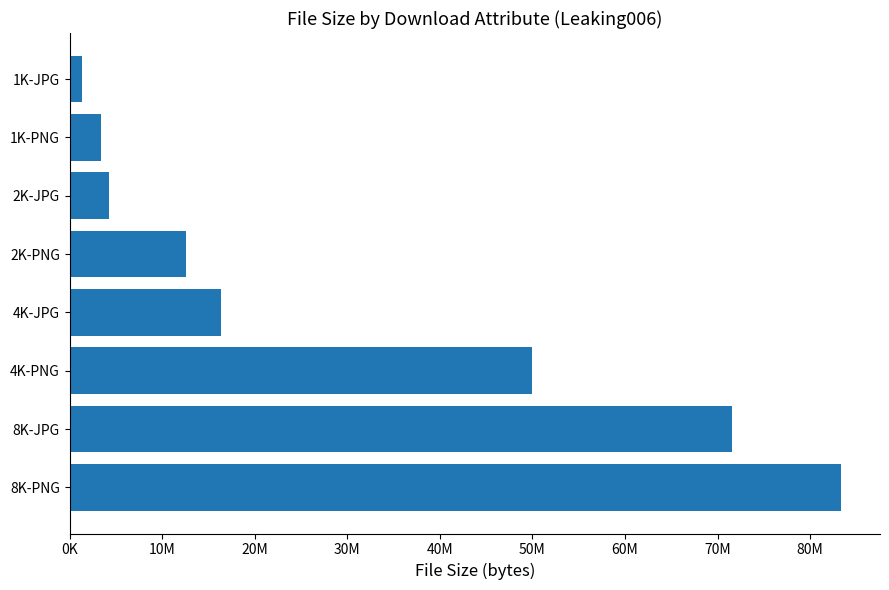

Does the chart contain any negative values?

No